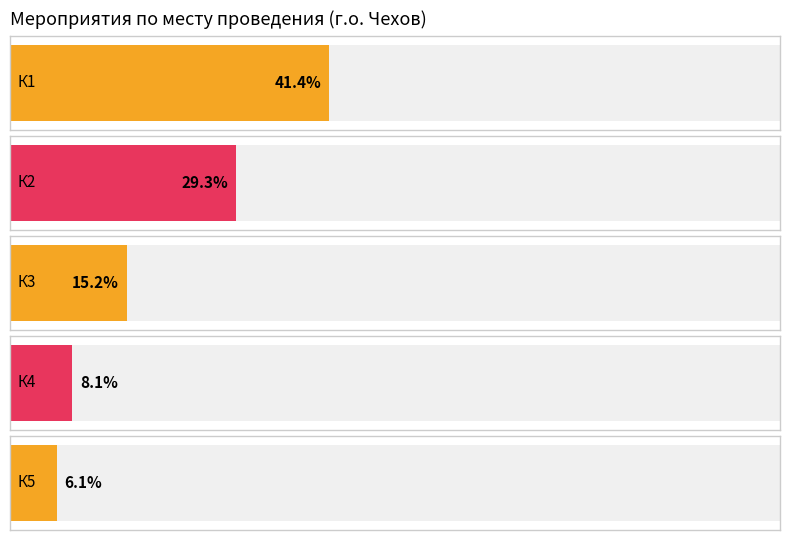

The К2 series shows 5 at г.о.Чехов (К2). True or false?

False